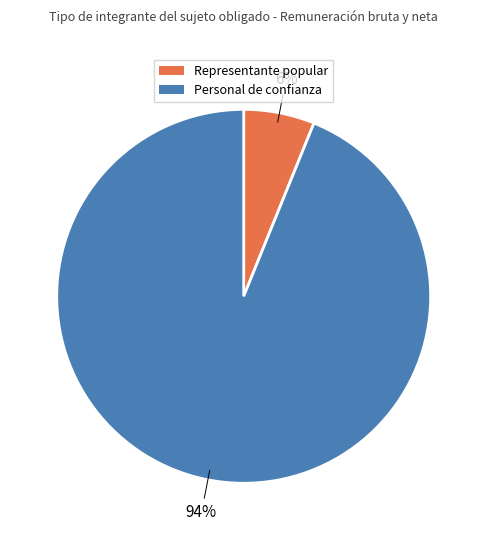

To the nearest percent, what is the difference between the largest and smallest slice percentages?

88%